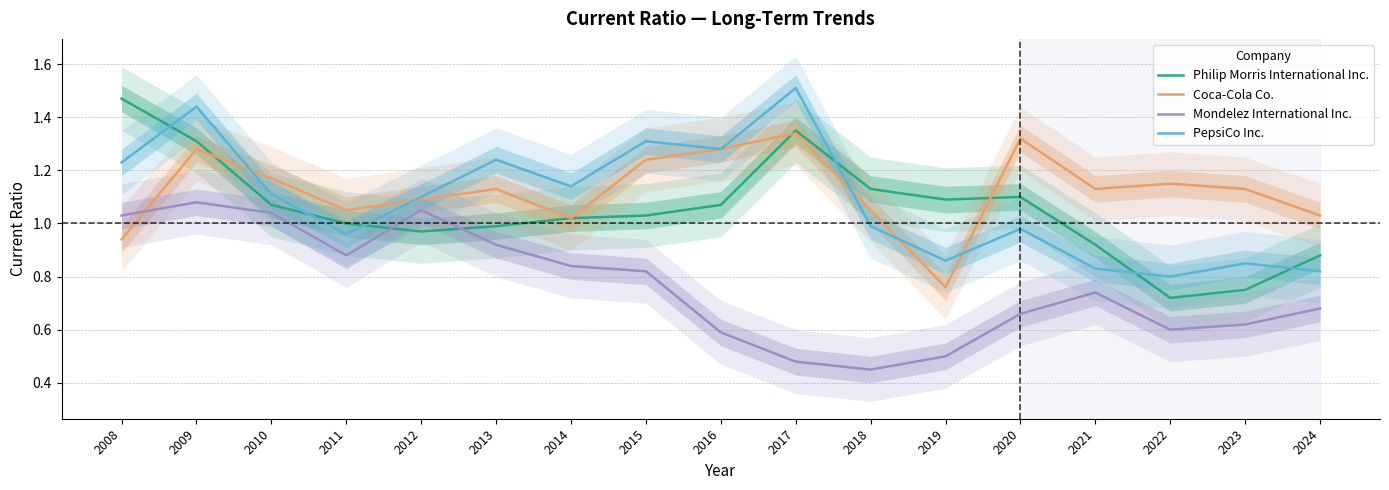

Is it true that Coca-Cola Co. equals 0.3 at 2023?

False